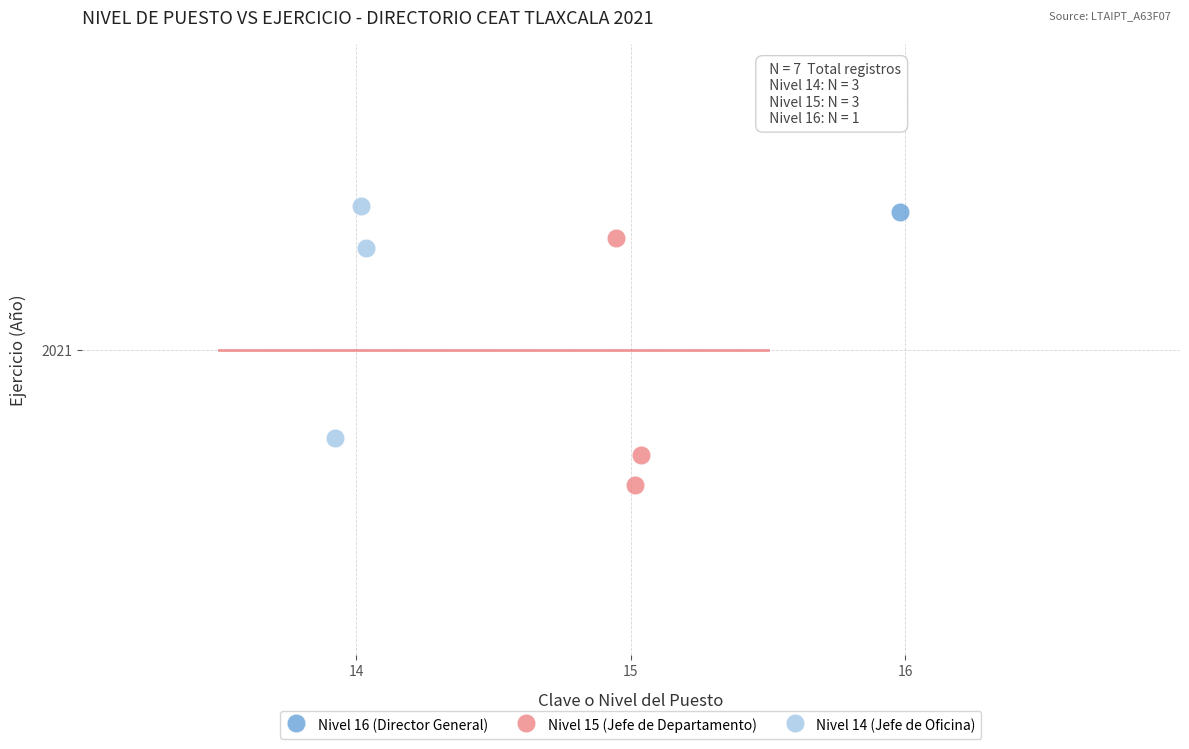

Which series reaches the minimum Y coordinate?

Nivel 15 (Jefe de Departamento)